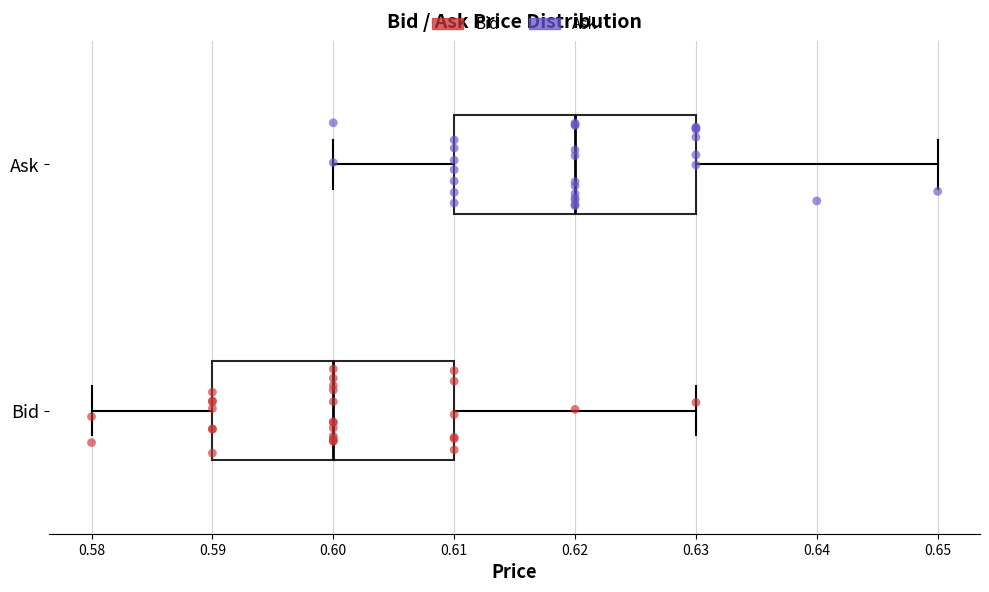

Where is the left edge of the box for Bid on the x-axis? The values are not printed on the chart, so give them approximately, as read against the axis.

0.59